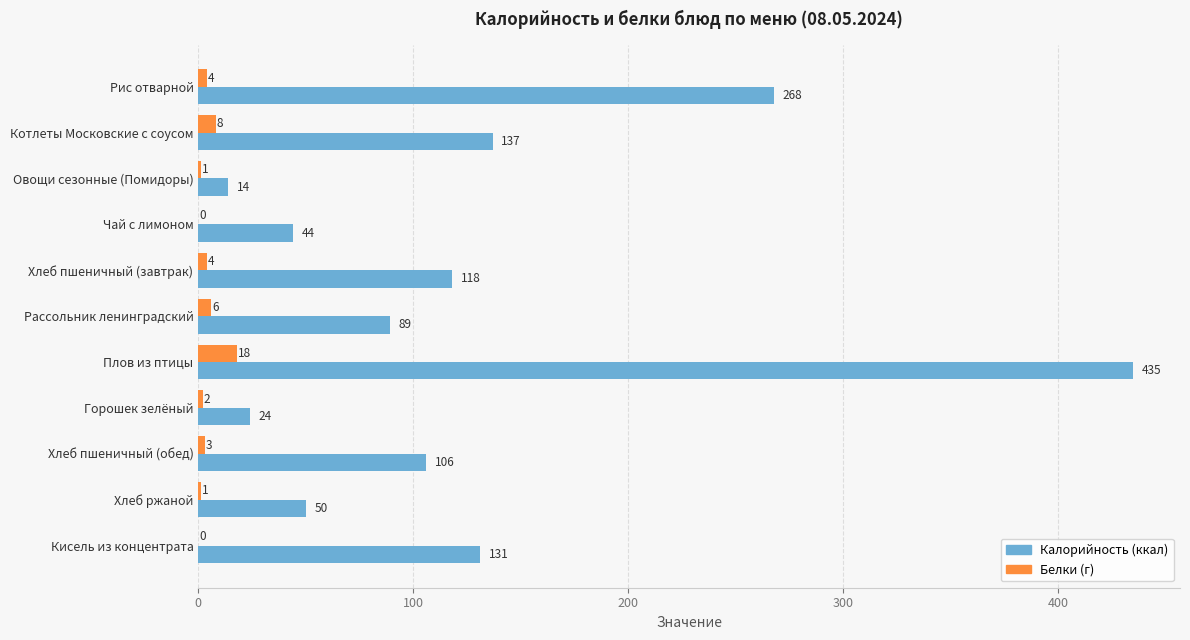

At which category is the sum across all series the highest?

Плов из птицы